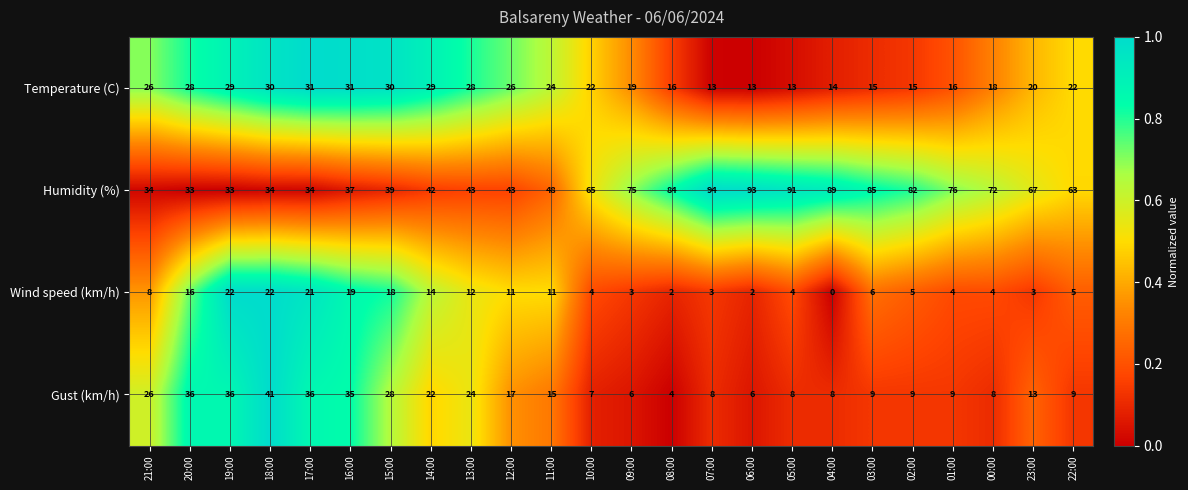

Which label corresponds to the smallest value in the chart?

04:00